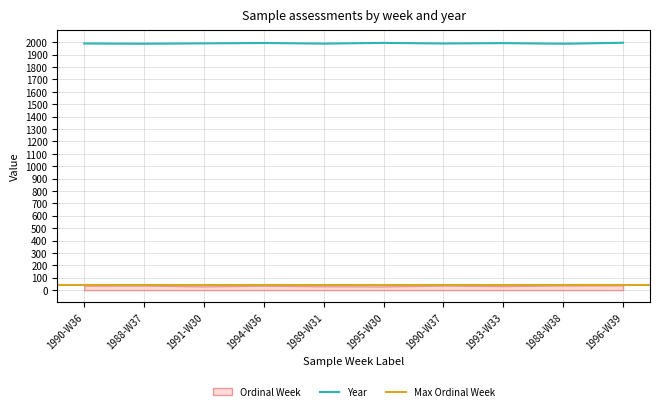

True or false: the data has more than 1 interior local peaks.

True